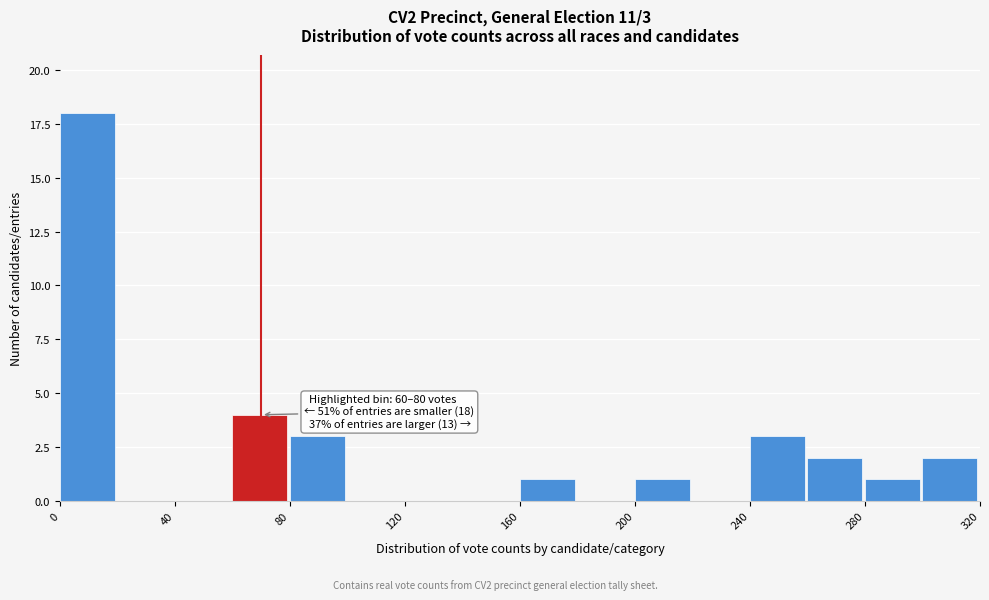

Which range on the x-axis has the tallest bar?

0 to 20